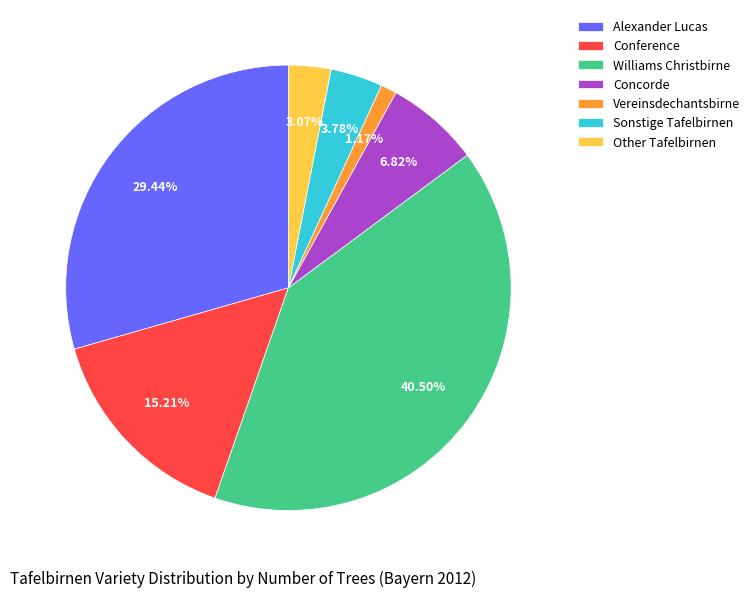

What is the ratio of the value at Vereinsdechantsbirne to the value at Conference?

0.1